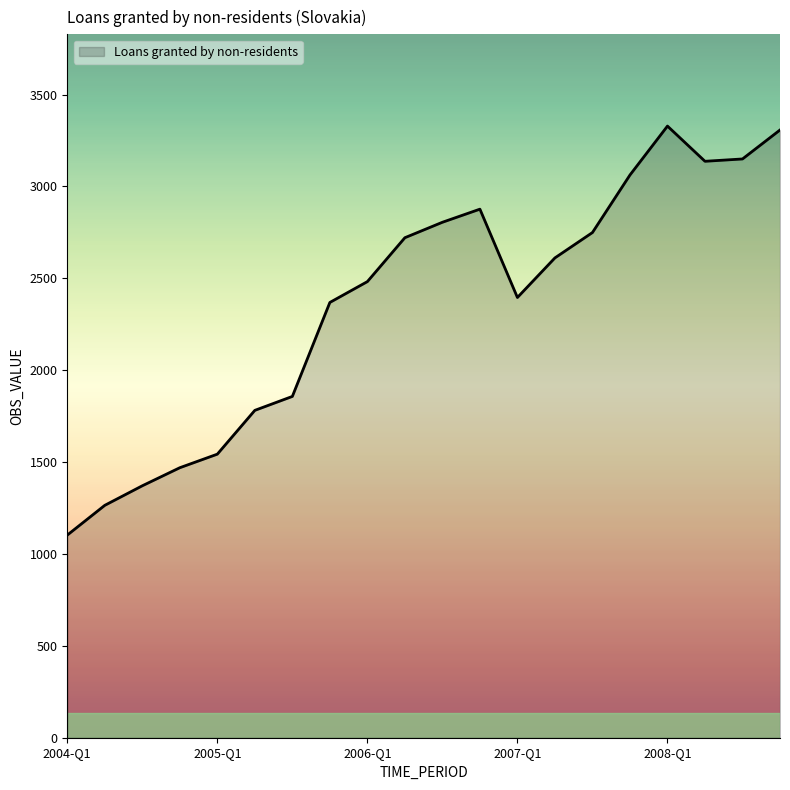

What is the minimum value shown in the chart?

1102.7